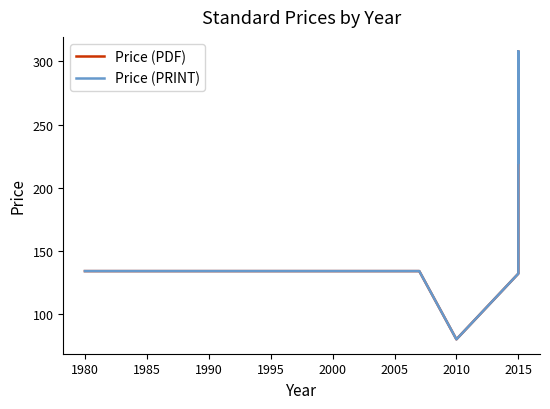

True or false: Price (PRINT) and Price (PDF) cross at least once.

False